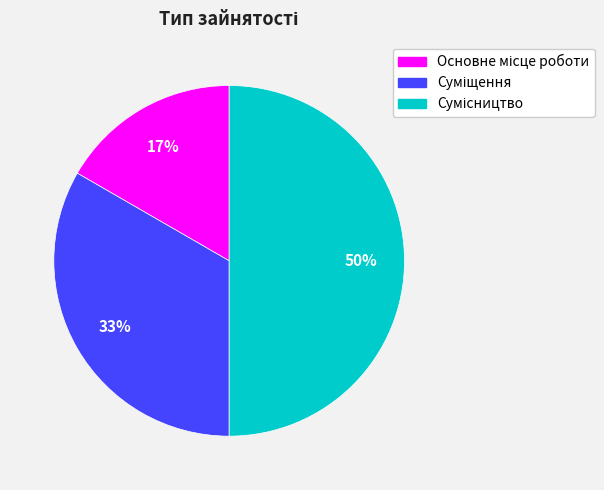

To the nearest percent, what is the difference between the largest and smallest slice percentages?

33%